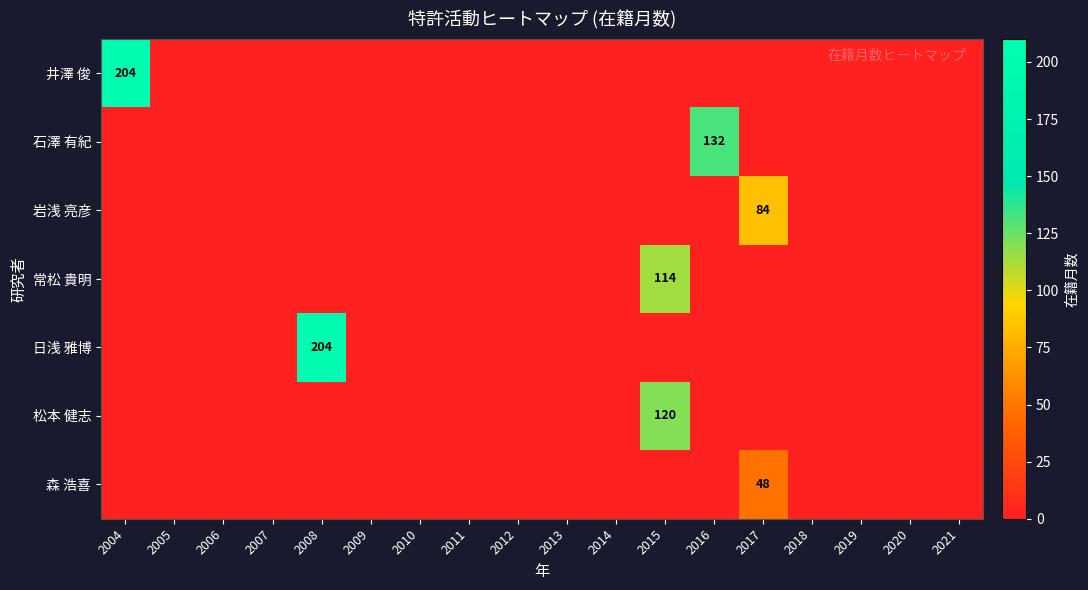

What is the maximum value for 岩浅 亮彦?

84